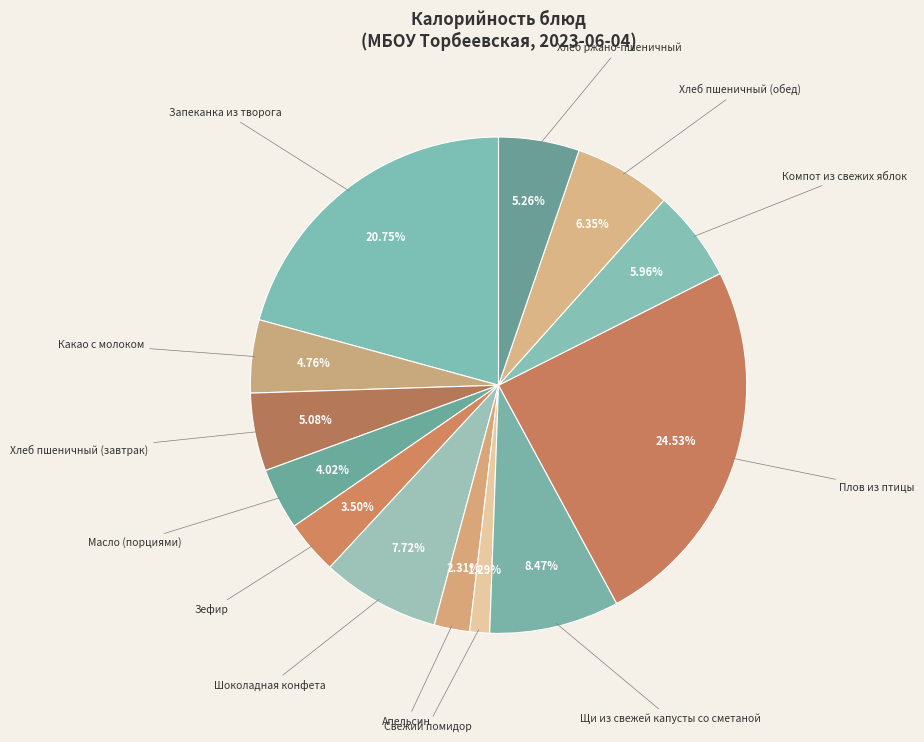

Rank the categories by value from lowest to highest.

Свежий помидор, Апельсин, Зефир, Масло (порциями), Какао с молоком, Хлеб пшеничный (завтрак), Хлеб ржано-пшеничный, Компот из свежих яблок, Хлеб пшеничный (обед), Шоколадная конфета, Щи из свежей капусты со сметаной, Запеканка из творога, Плов из птицы